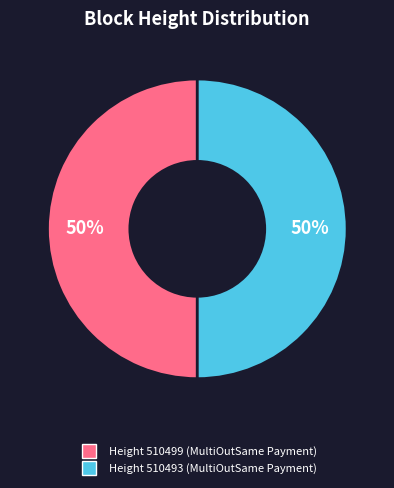

Is it true that Height 510499 (MultiOutSame Payment) is 50% of the pie?

True